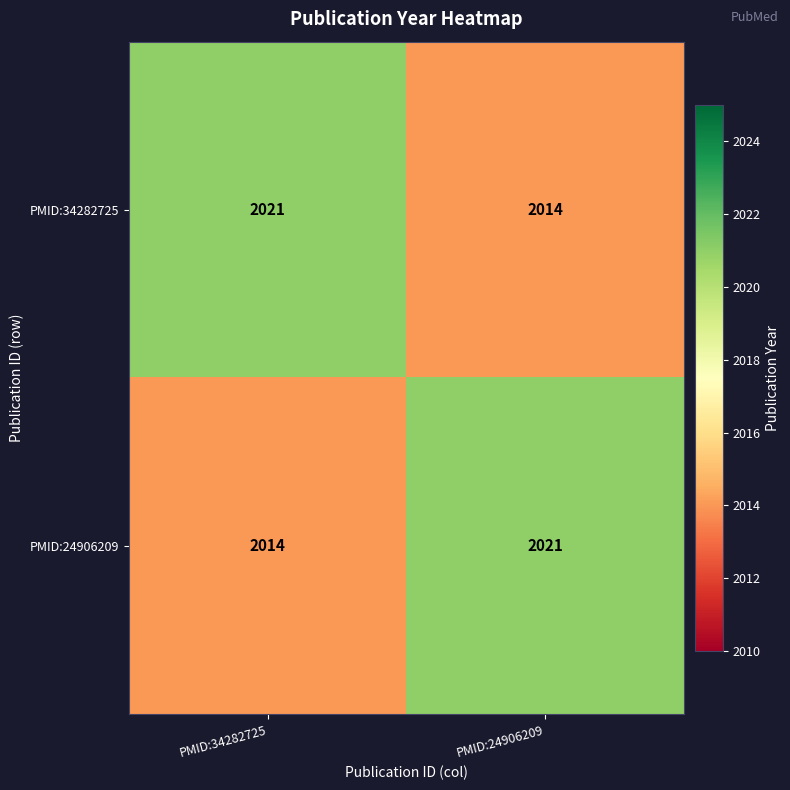

At how many categories does at least one series exceed 2018?

2